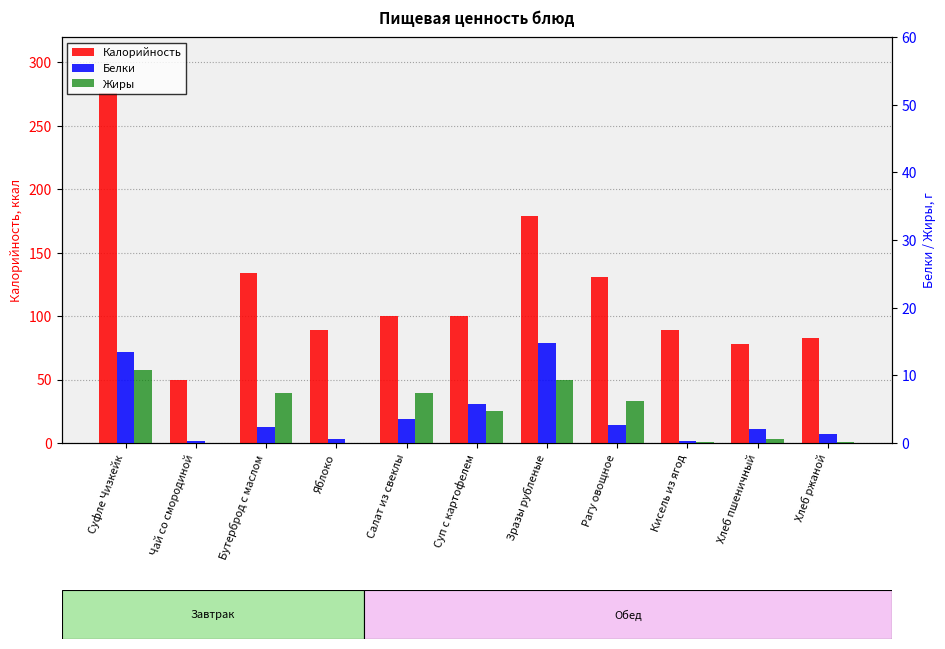

Which series has the largest total across all categories?

Калорийность